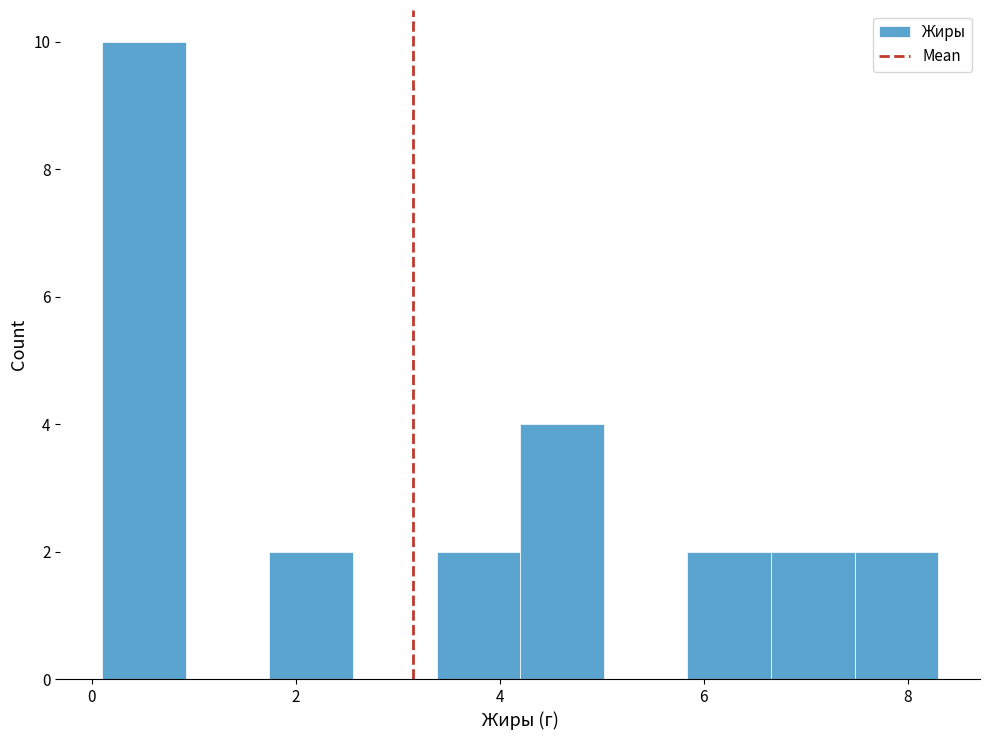

Reading left to right, list every bar in this chart as the range it spans on the x-axis followed by its height. Neither the bar edges nor the heights are printed on the chart, so give them approximately, as read against the axes.

0.10 to 0.92: 10
0.92 to 1.74: 0
1.74 to 2.56: 2
2.56 to 3.38: 0
3.38 to 4.20: 2
4.20 to 5.02: 4
5.02 to 5.84: 0
5.84 to 6.66: 2
6.66 to 7.48: 2
7.48 to 8.30: 2